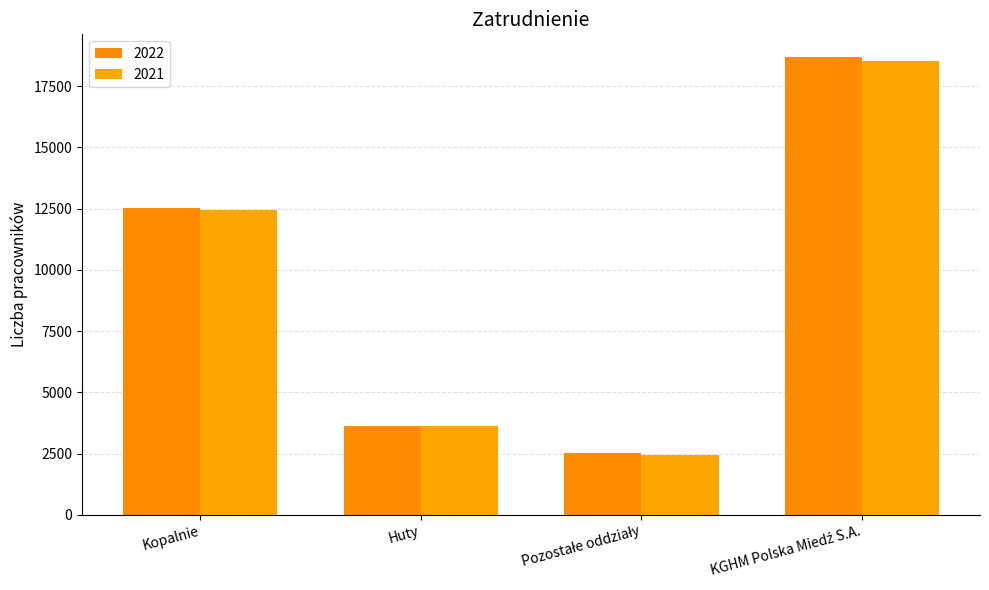

What is the minimum value shown in the chart?

2459